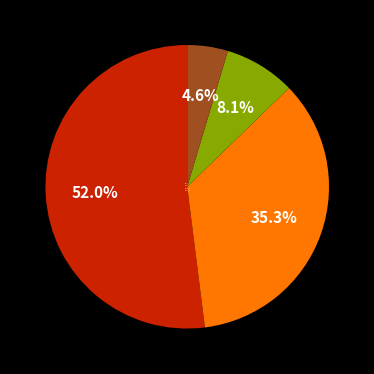

Rank the categories by value from highest to lowest.

BLCA, ESCA, Others_A, Others_B